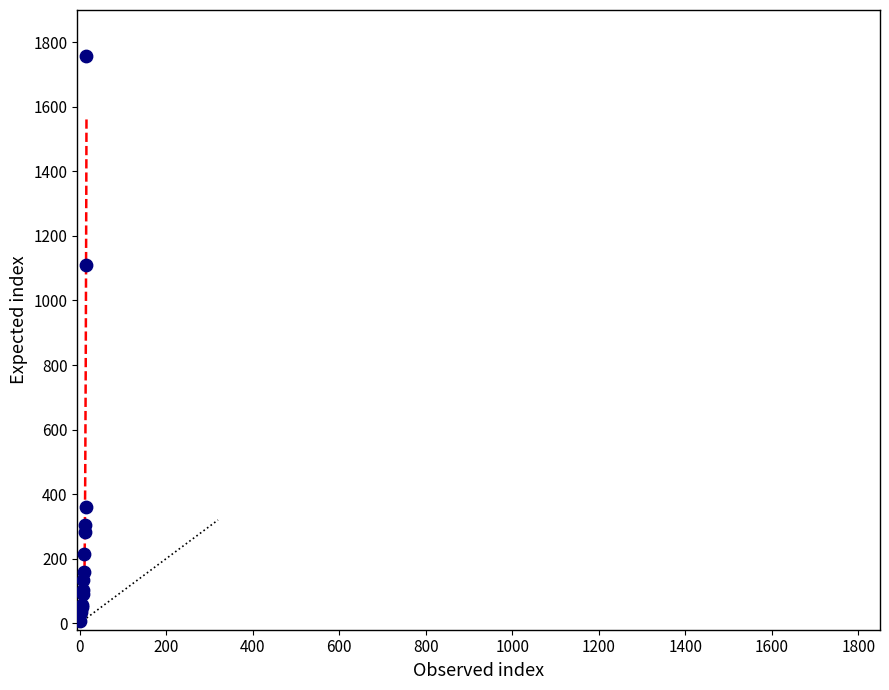

What Y value in the scatter plot is closest to 882?

1109